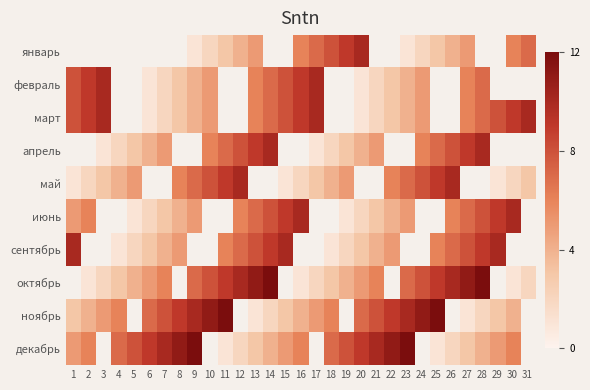

At which category does the chart reach its peak across all series?

14